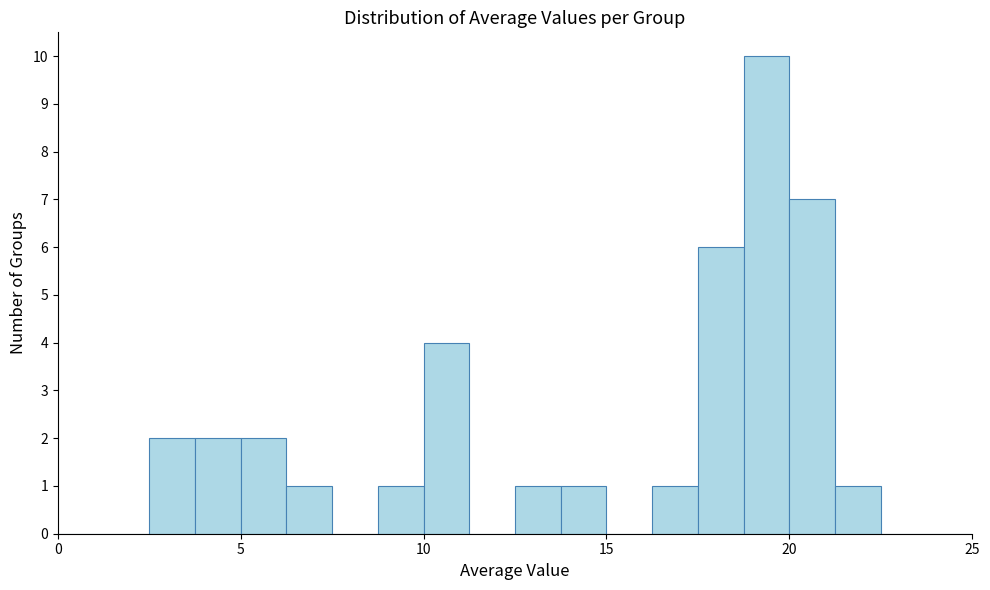

Around what value on the x-axis is the tallest bar? Give the approximate position of its centre, as read against the axis.

19.5